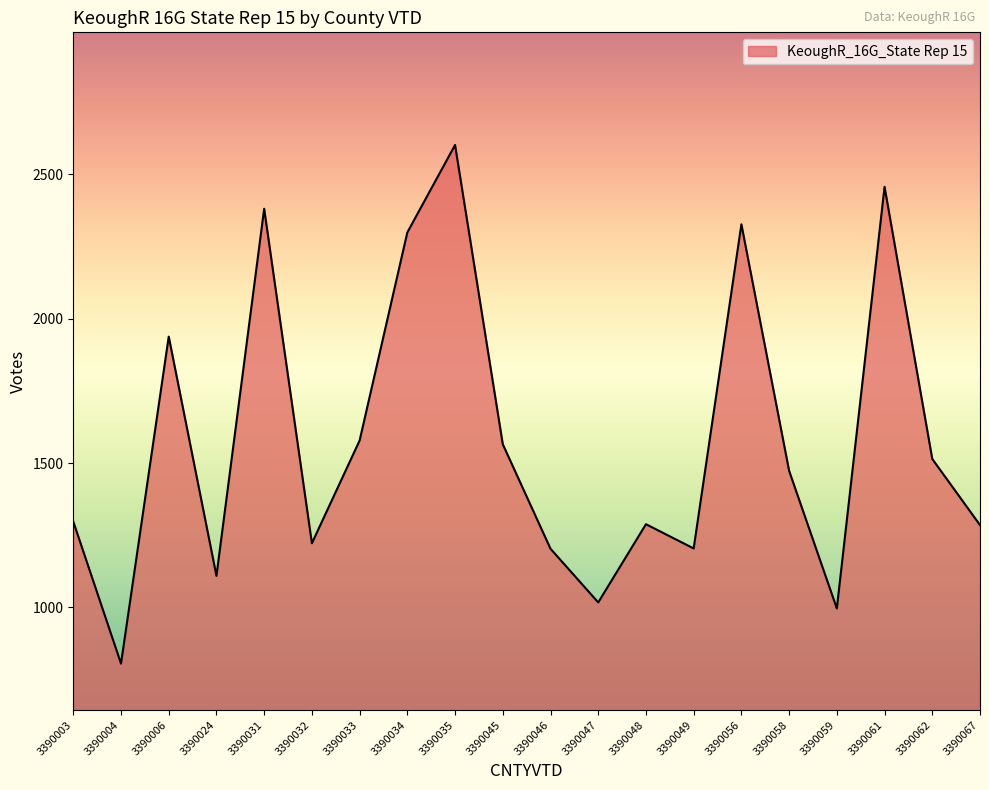

True or false: the data has more than 2 interior local peaks.

True